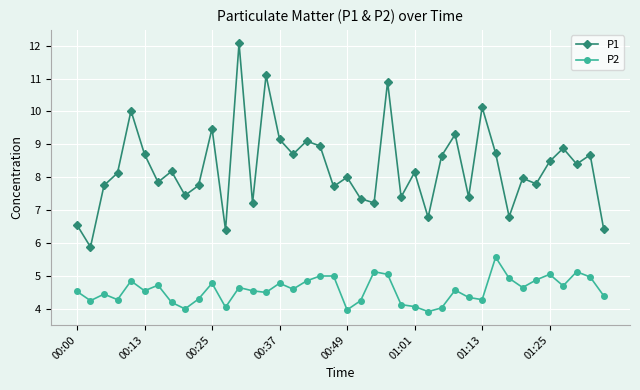

How many interior local valleys does the P1 series have?

14